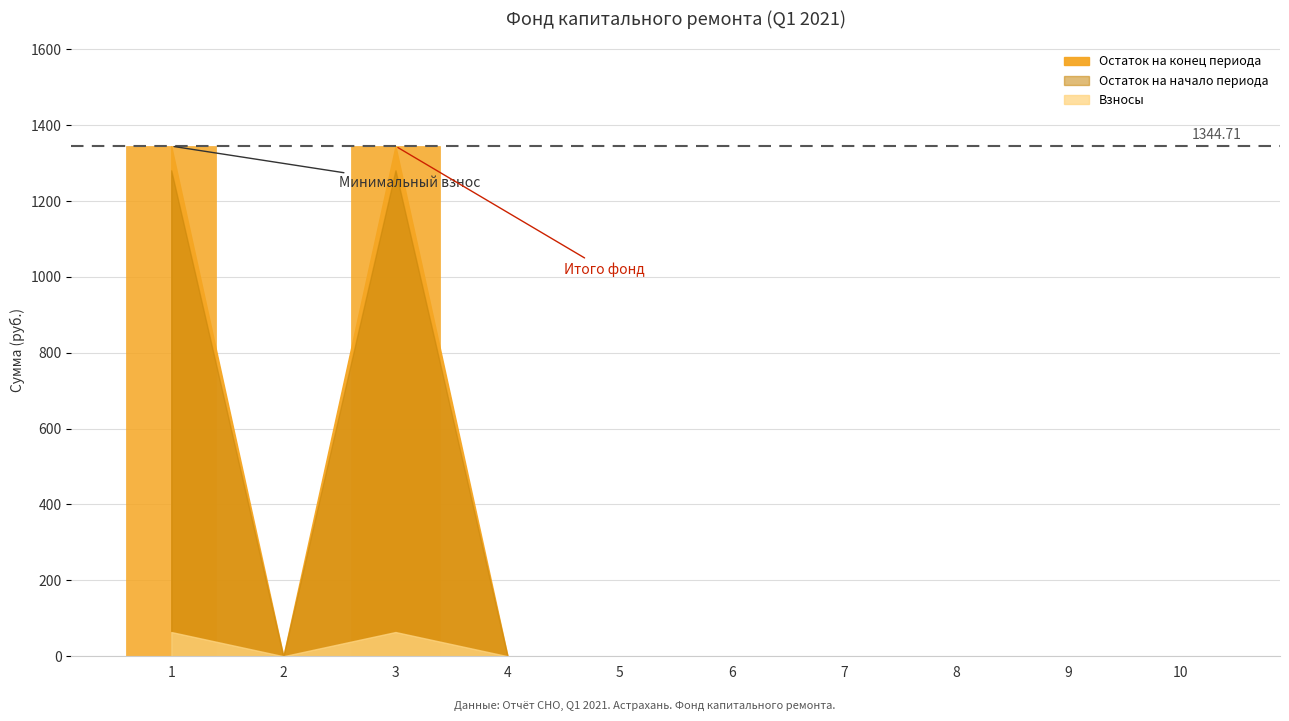

What is the change in value from 3 to 4?

-1344.7